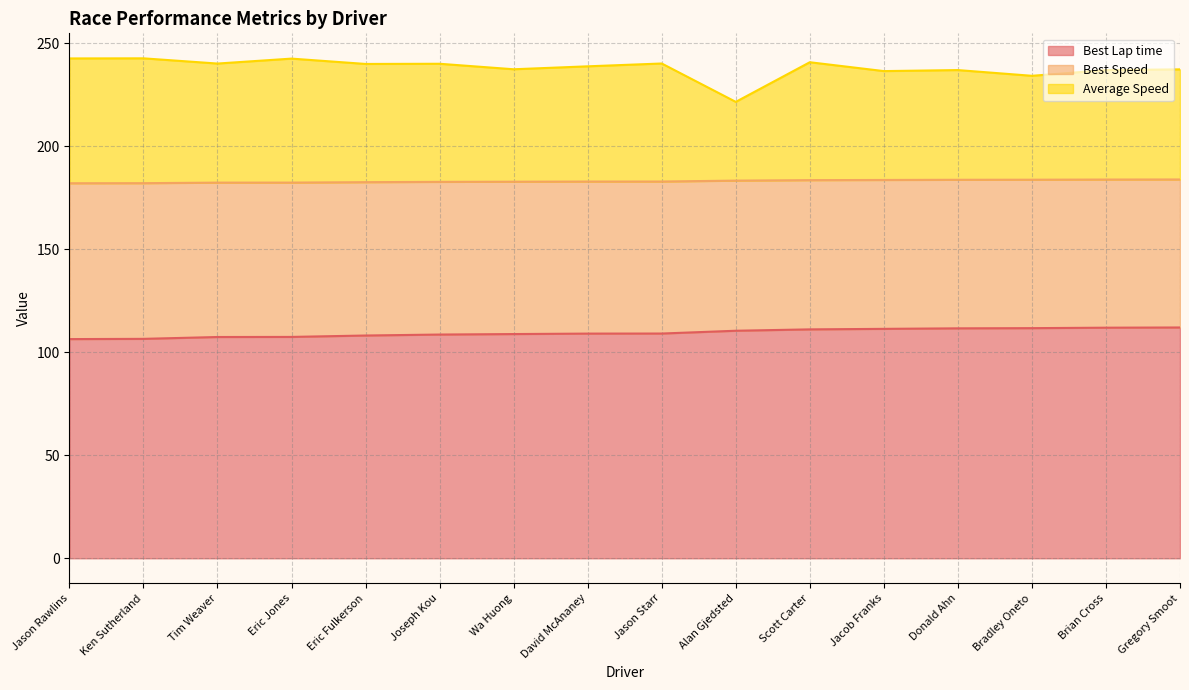

Which series has the widest spread of values?

Average Speed